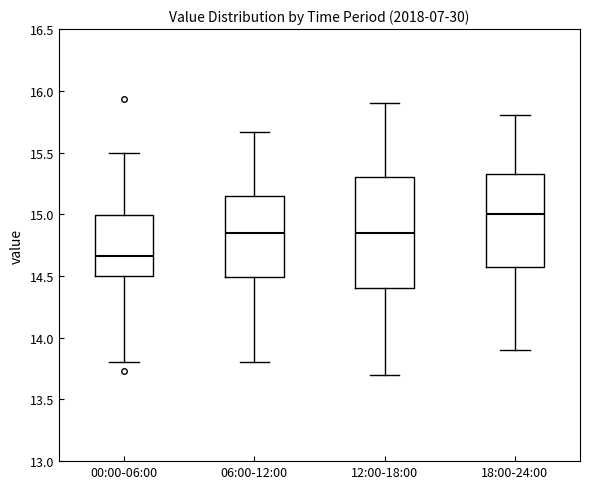

Comparing the boxes themselves (not the whiskers), which one is the tallest?

12:00-18:00